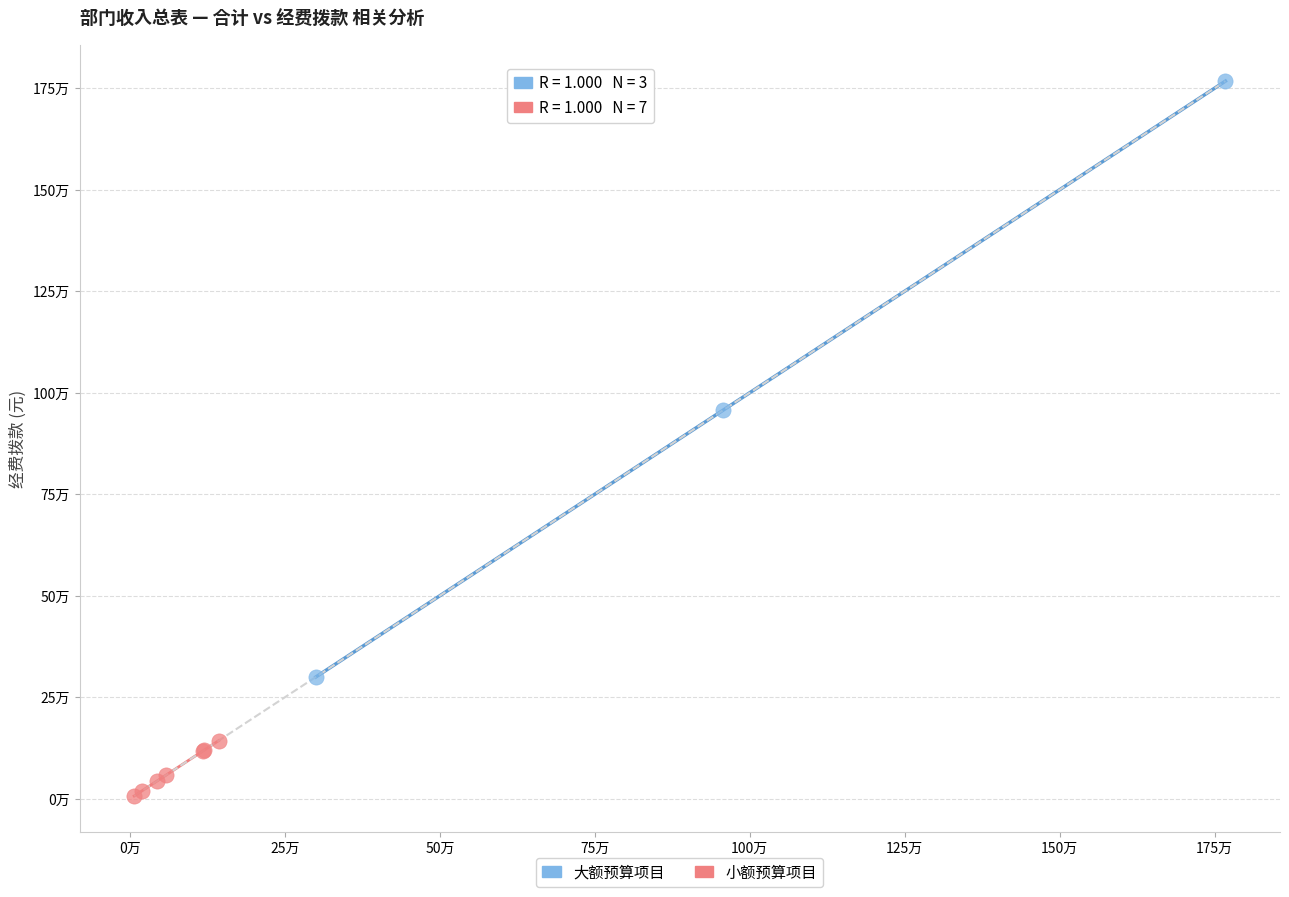

Which series reaches the minimum Y coordinate?

小额预算项目